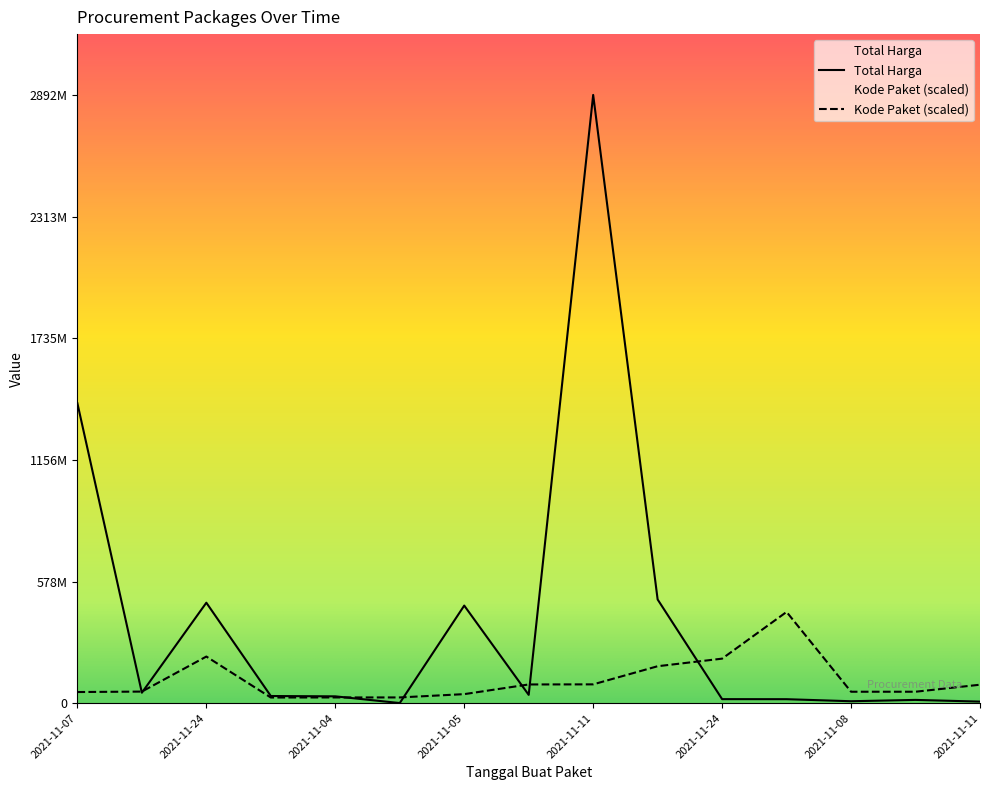

Which category has the lowest value across all series?

2021-11-04